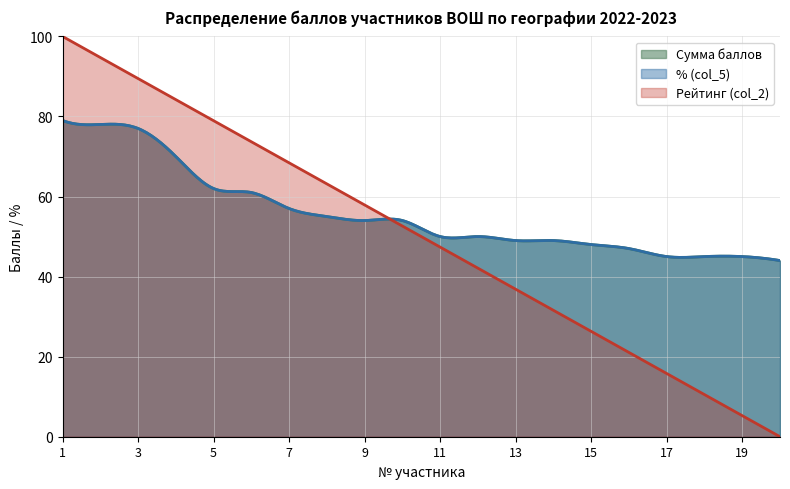

Which has a higher value, 11 or 1?

1